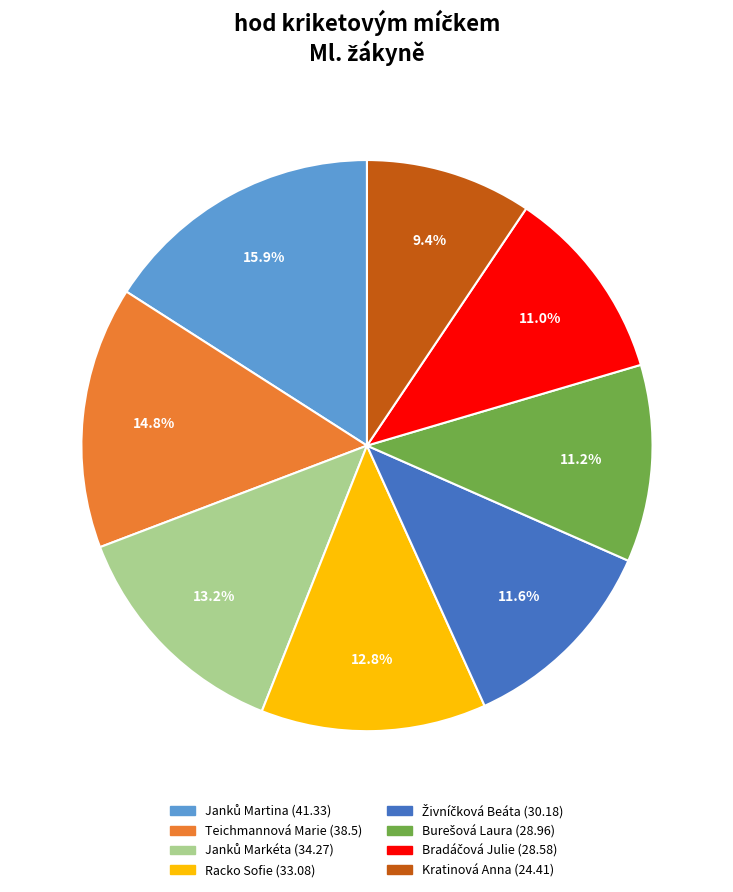

To the nearest percent, what portion does Kratinová Anna represent?

9%